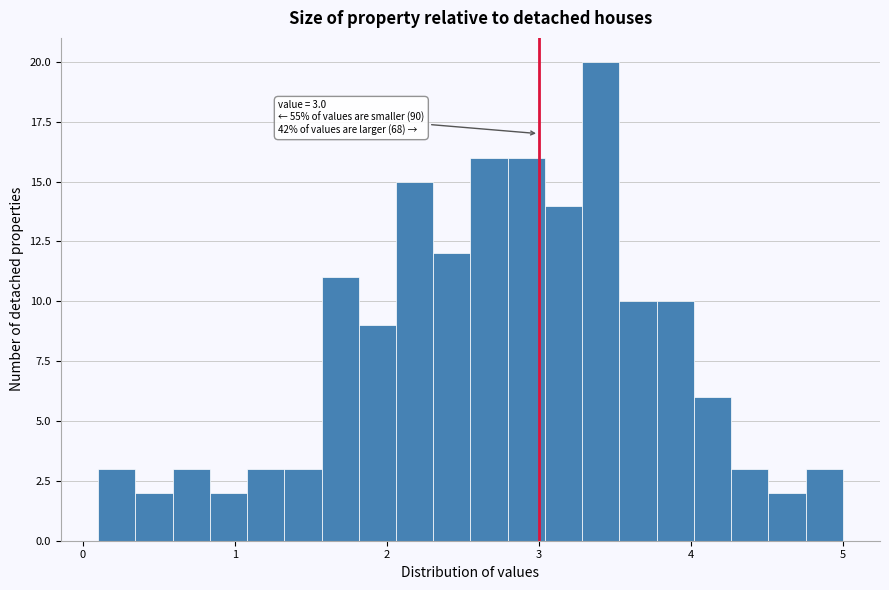

Around what value on the x-axis is the tallest bar? Give the approximate position of its centre, as read against the axis.

3.4